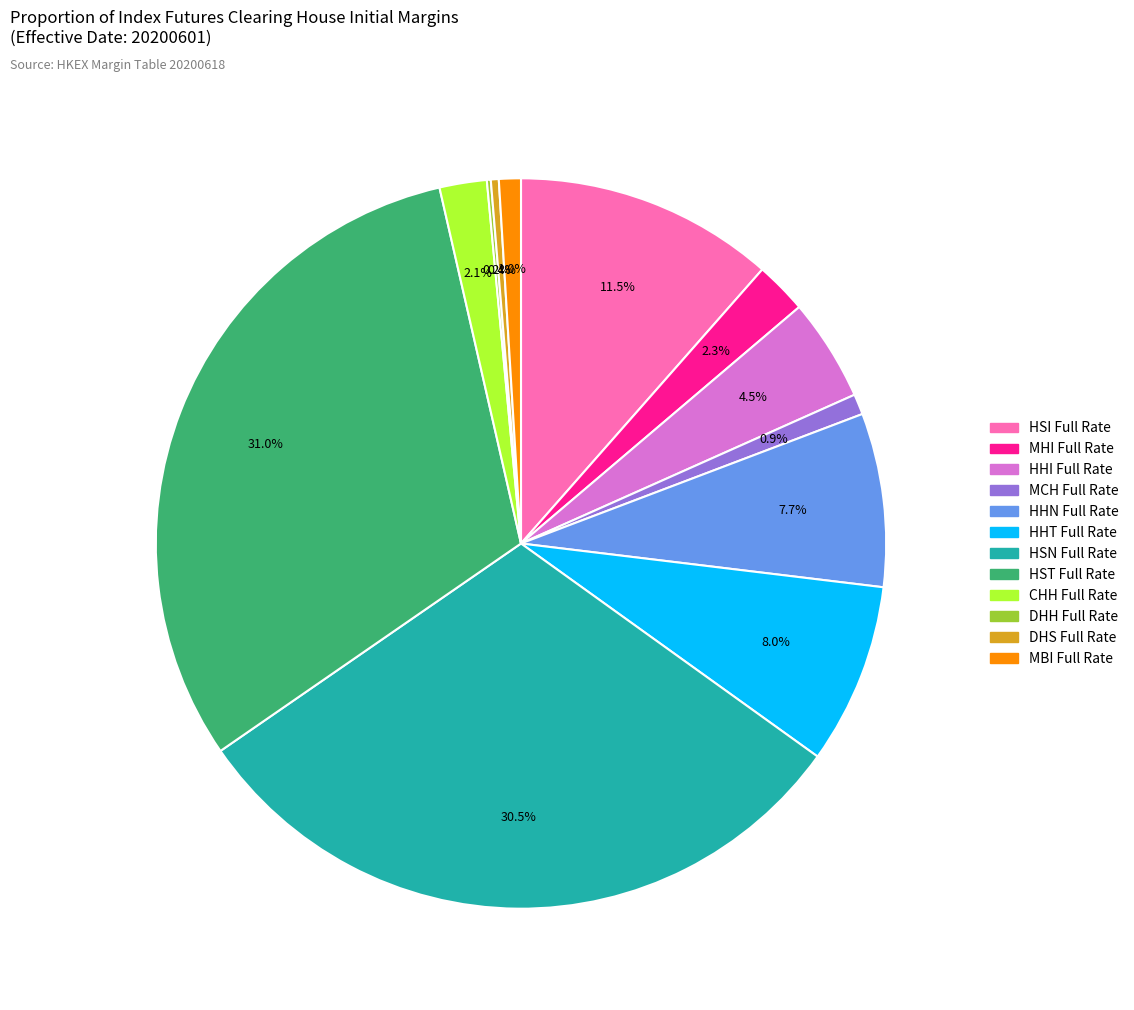

Between HSN Full Rate and HHT Full Rate, which is larger?

HSN Full Rate